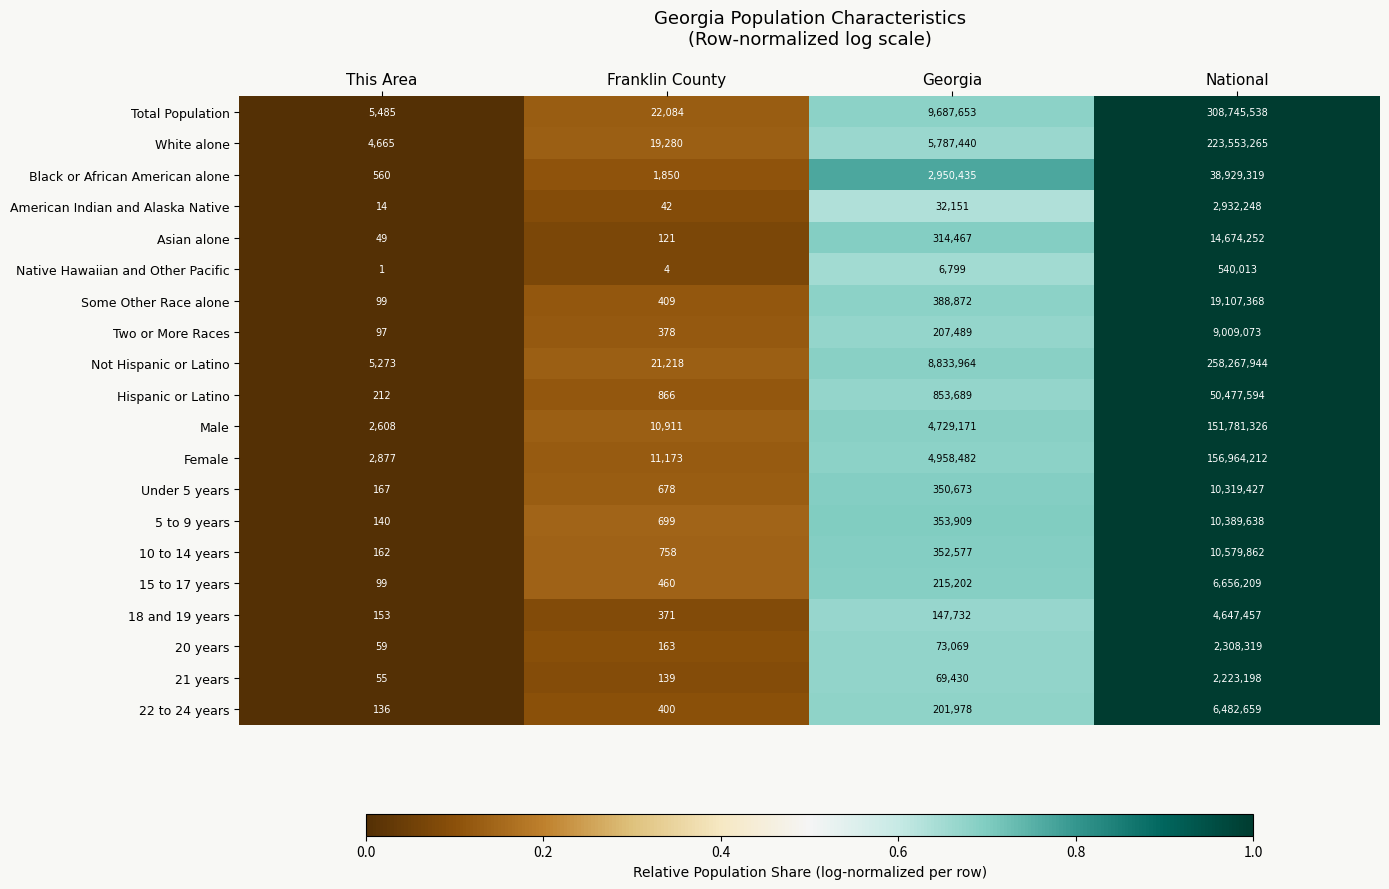

At National, list the series in order from largest to smallest.

Total Population, Not Hispanic or Latino, White alone, Female, Male, Hispanic or Latino, Black or African American alone, Some Other Race alone, Asian alone, 10 to 14 years, 5 to 9 years, Under 5 years, Two or More Races, 15 to 17 years, 22 to 24 years, 18 and 19 years, American Indian and Alaska Native, 20 years, 21 years, Native Hawaiian and Other Pacific